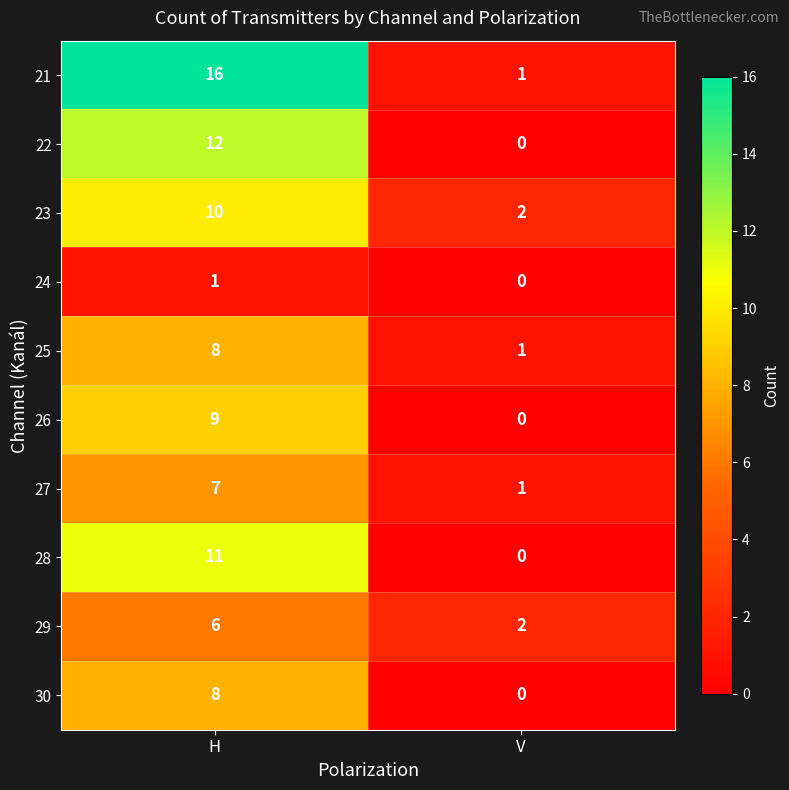

What is the sum of all 28 values?

11